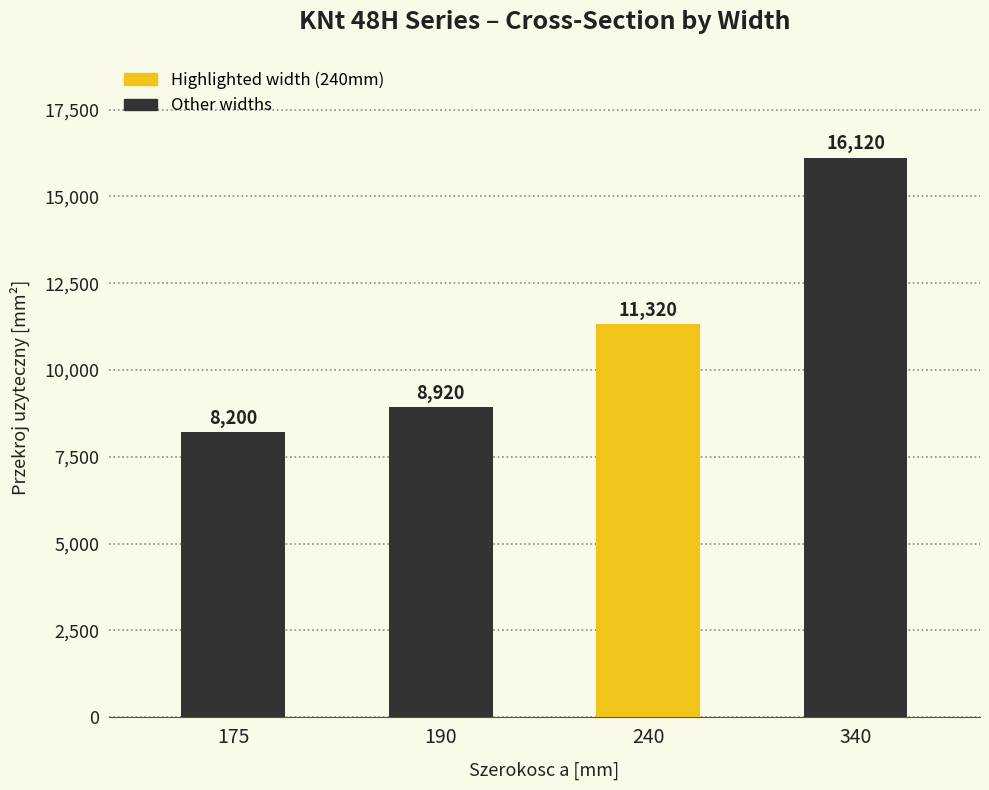

List the labels in order of value, largest first.

340, 240, 190, 175